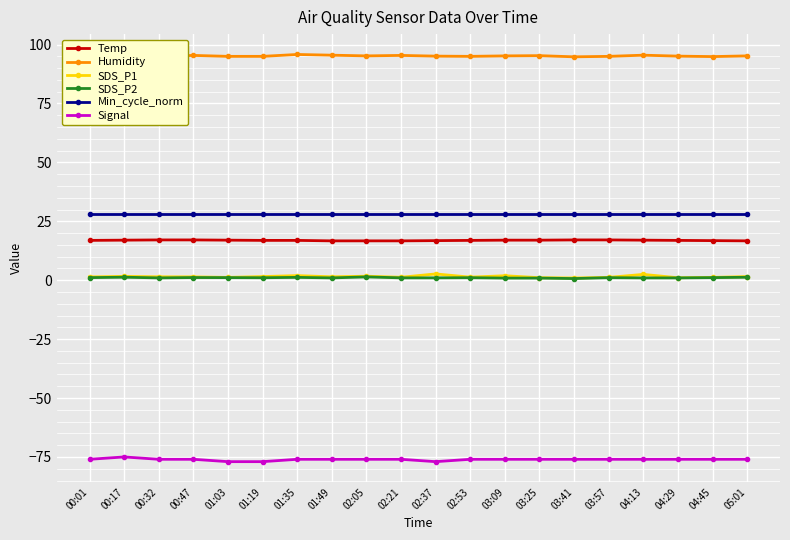

What is the value of the Signal point at the 13th from the left?

-76.0